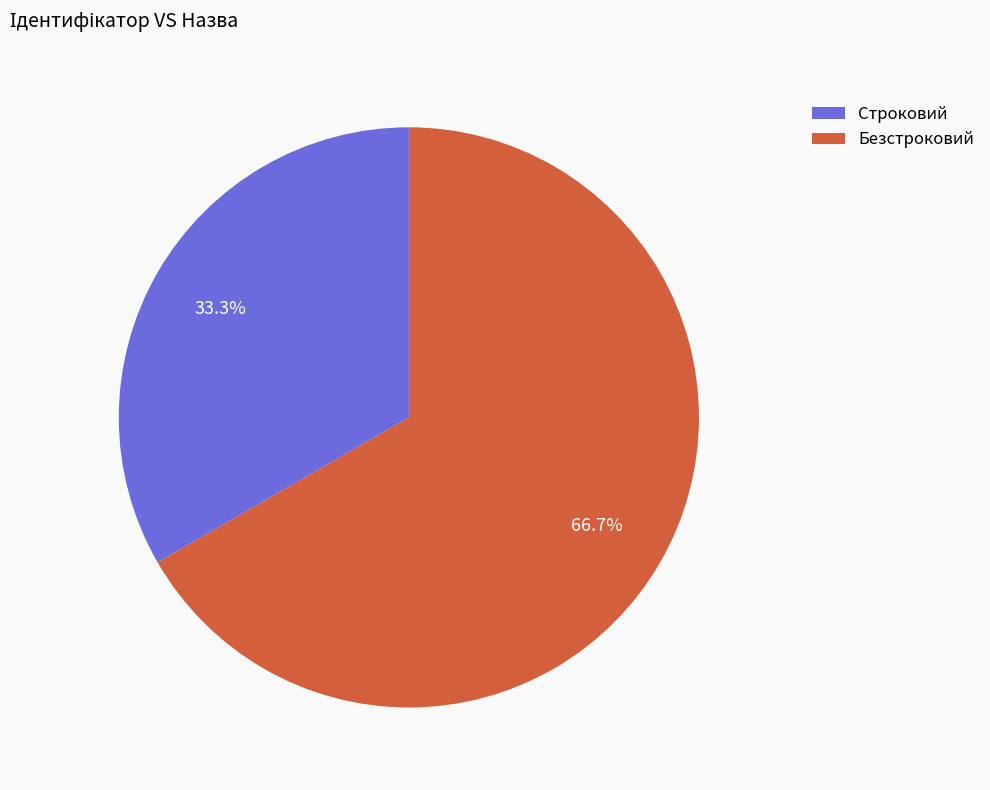

Which slice represents more than half of the pie?

Безстроковий